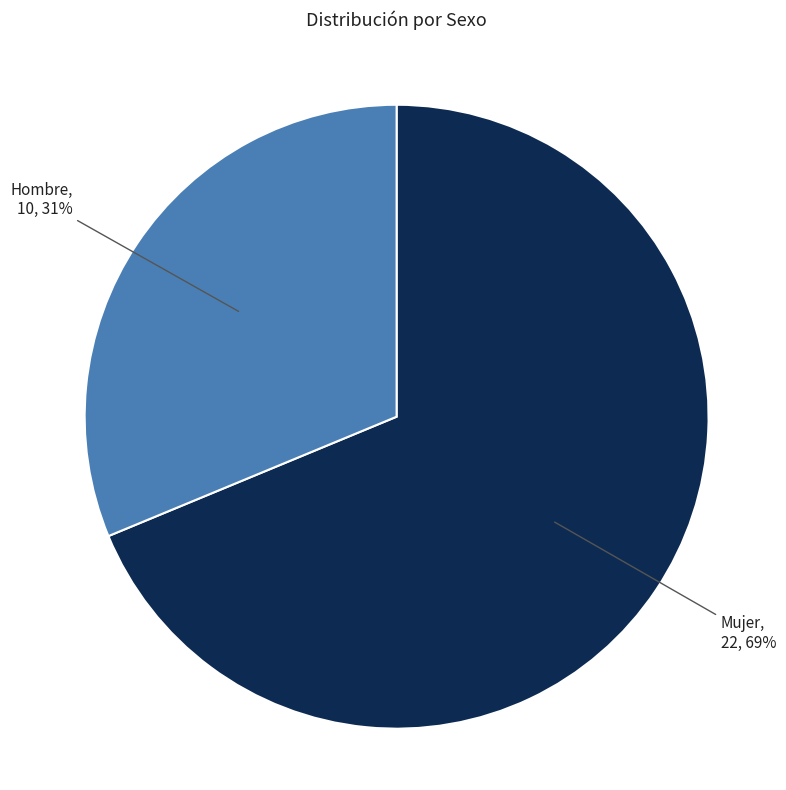

Does any single category account for the majority?

Yes